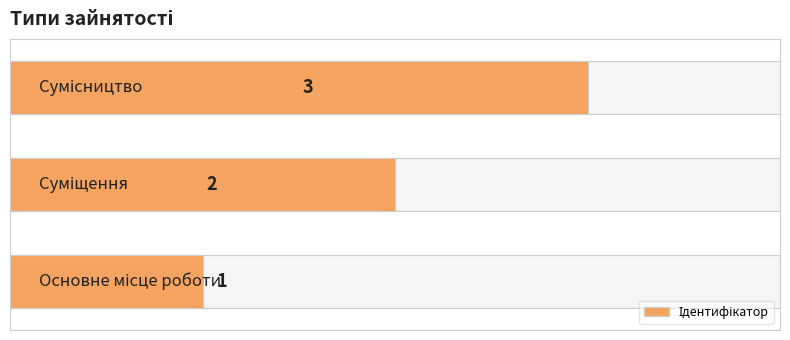

What is the difference between the maximum and second lowest values?

1